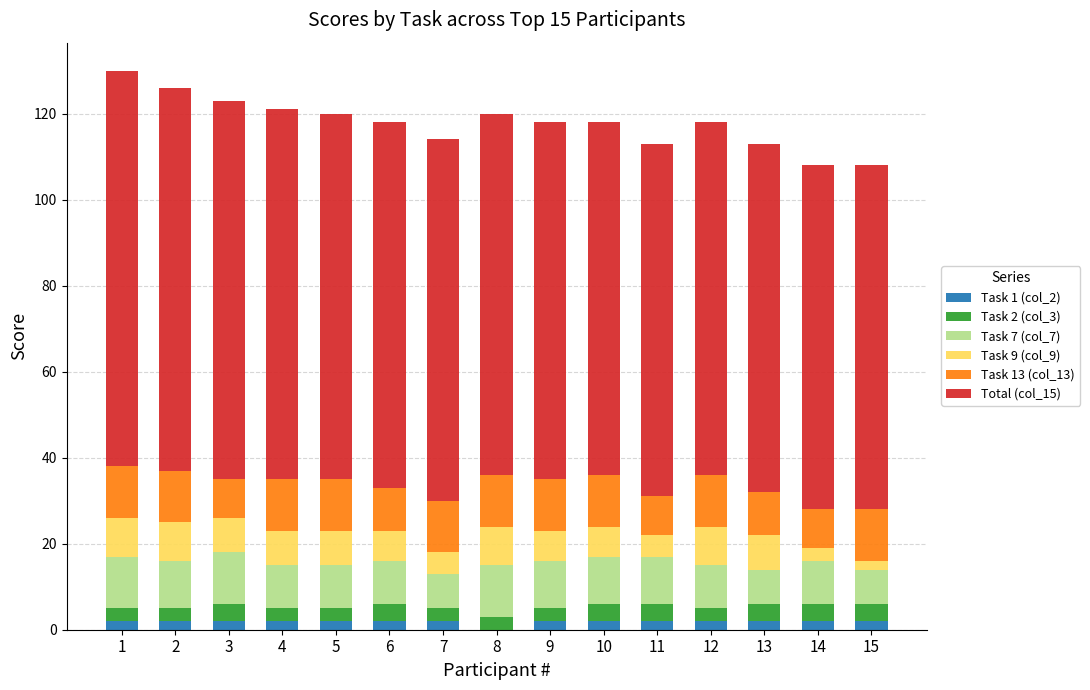

Are the bars horizontal?

No